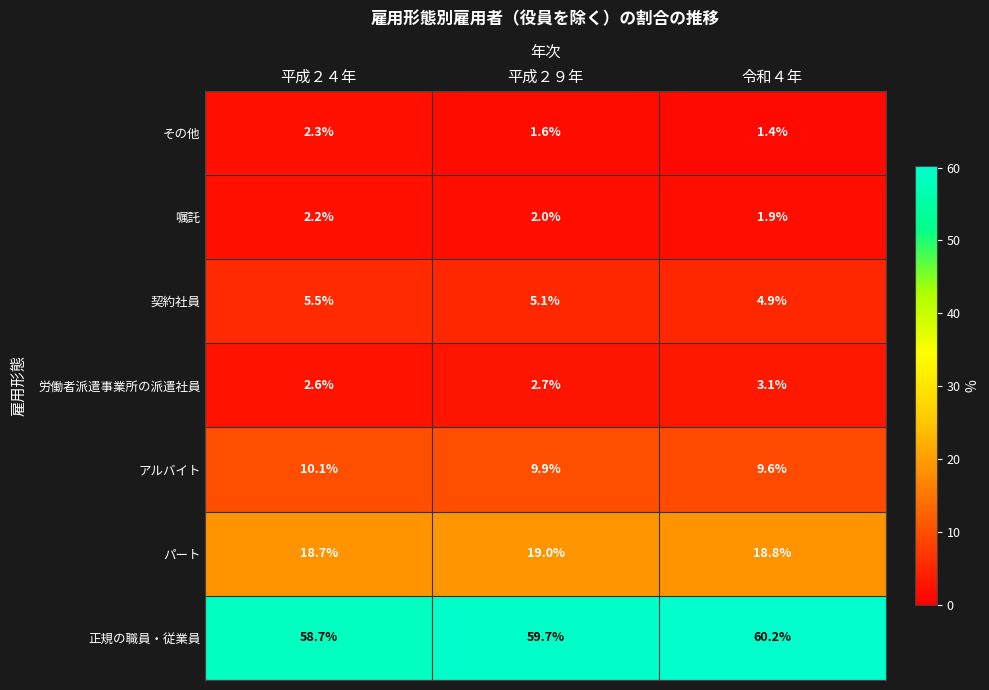

The value of パート at 平成２９年 is 19.0. True or false?

True